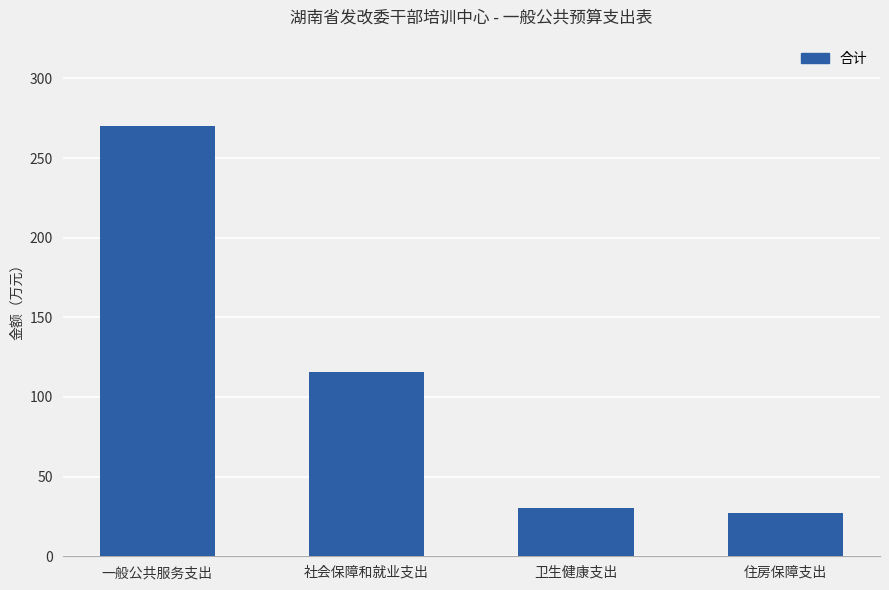

Does the chart contain stacked bars?

No